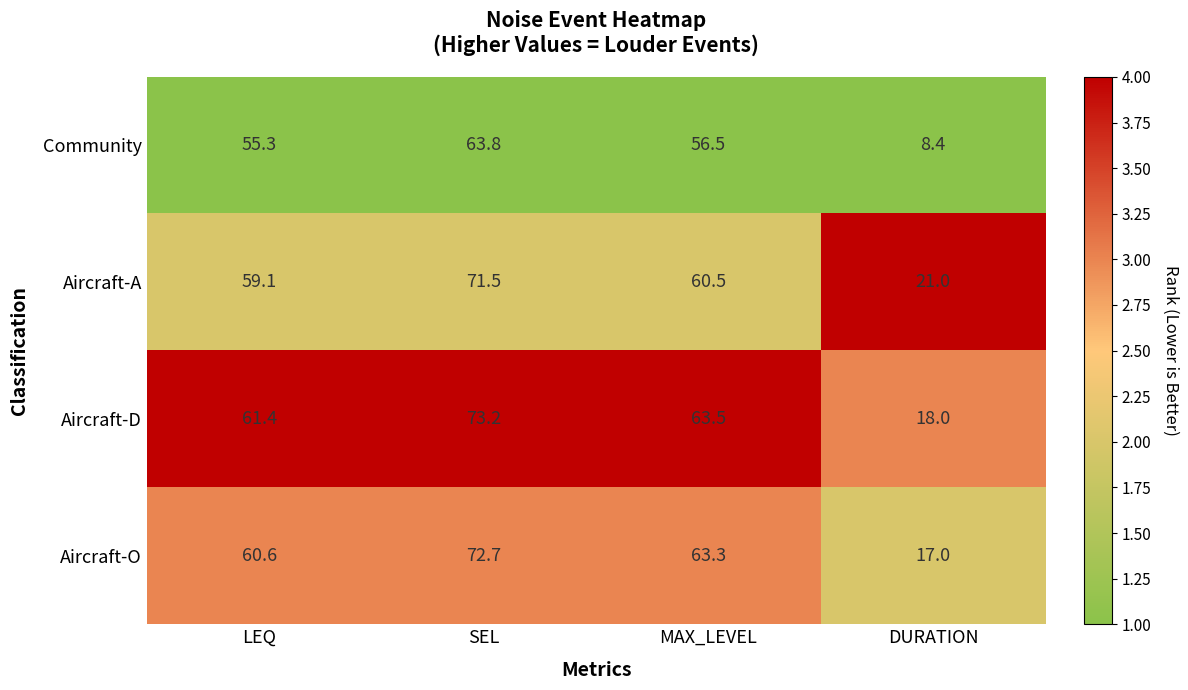

Is it true that Community equals 74.4 at MAX_LEVEL?

False